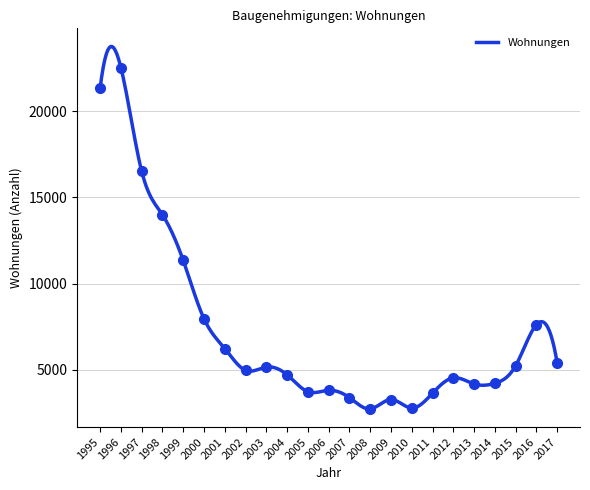

Reading left to right, transcribe all the data shown in this chart.

1995=21354	1996=22530	1997=16517	1998=13989	1999=11341	2000=7955	2001=6227	2002=4962	2003=5150	2004=4705	2005=3723	2006=3802	2007=3379	2008=2725	2009=3268	2010=2773	2011=3633	2012=4528	2013=4171	2014=4207	2015=5227	2016=7611	2017=5401